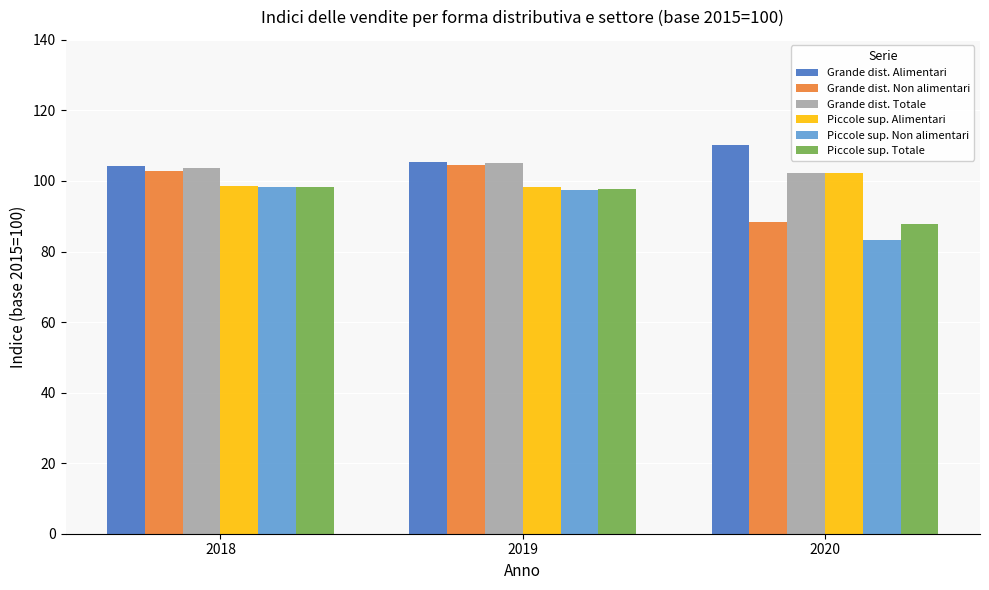

What is the approximate value of Piccole sup. Non alimentari at 2019?

97.5